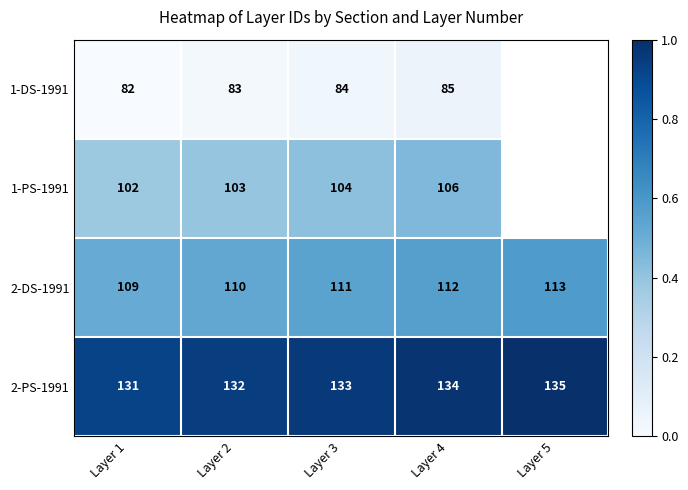

Is it true that 2-DS-1991 equals 0.9 at Layer 3?

False